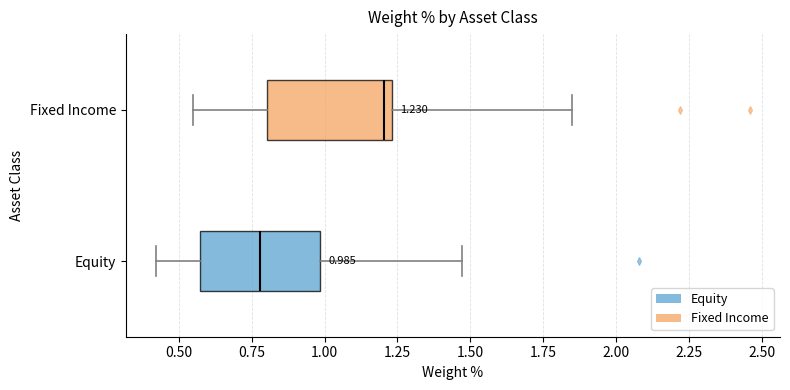

Which box has the furthest to the right median line?

Fixed Income